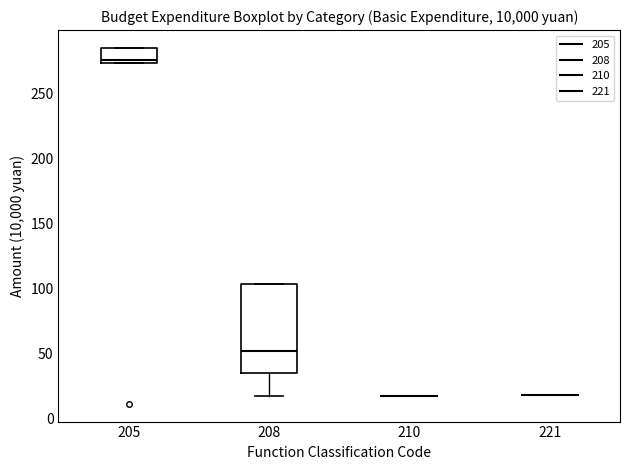

Reading left to right, read every box against the y-axis: the position of its median line, the range the box covers, and the ends of its whiskers. The values are not printed on the chart, so give them approximately, as read against the axis.

205: median 275 (just above the box's lower edge), box 275 to 285, whiskers 275 to 285
208: median 50, box 35 to 105, whiskers 15 to 105
210: box collapsed to a line at 20, whiskers 20 to 20
221: box collapsed to a line at 20, whiskers 20 to 20